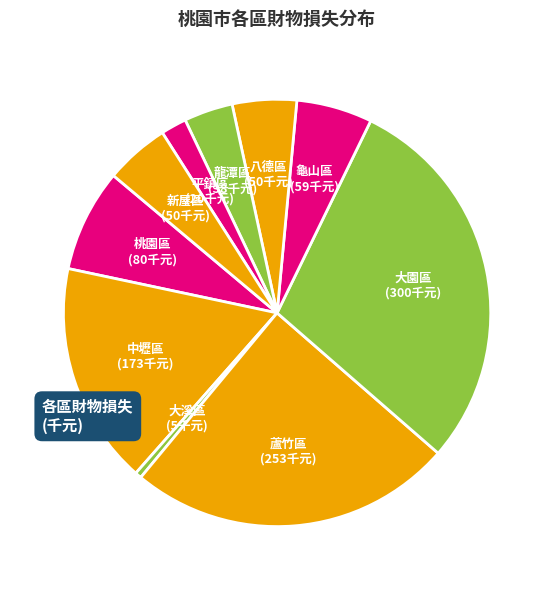

Does 新屋區 account for over 50% of the chart?

No